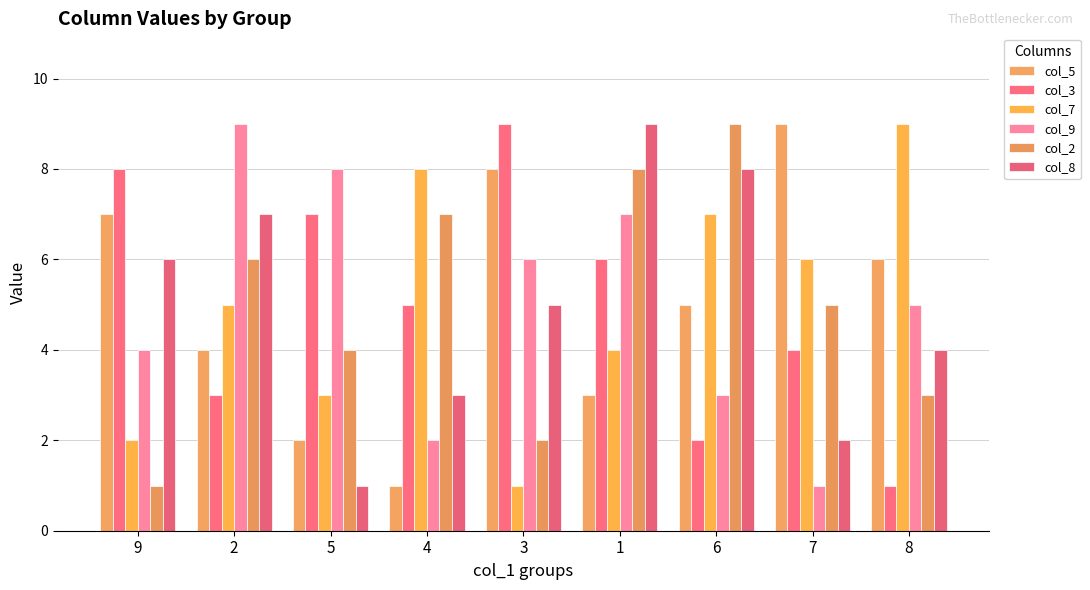

At which category is the sum across all series the highest?

1